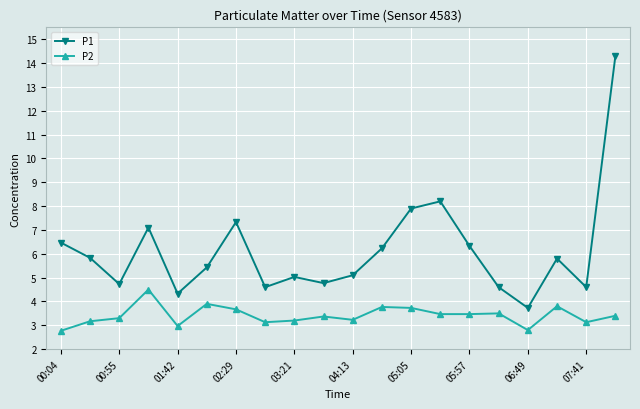

Count the number of data series in this chart.

2